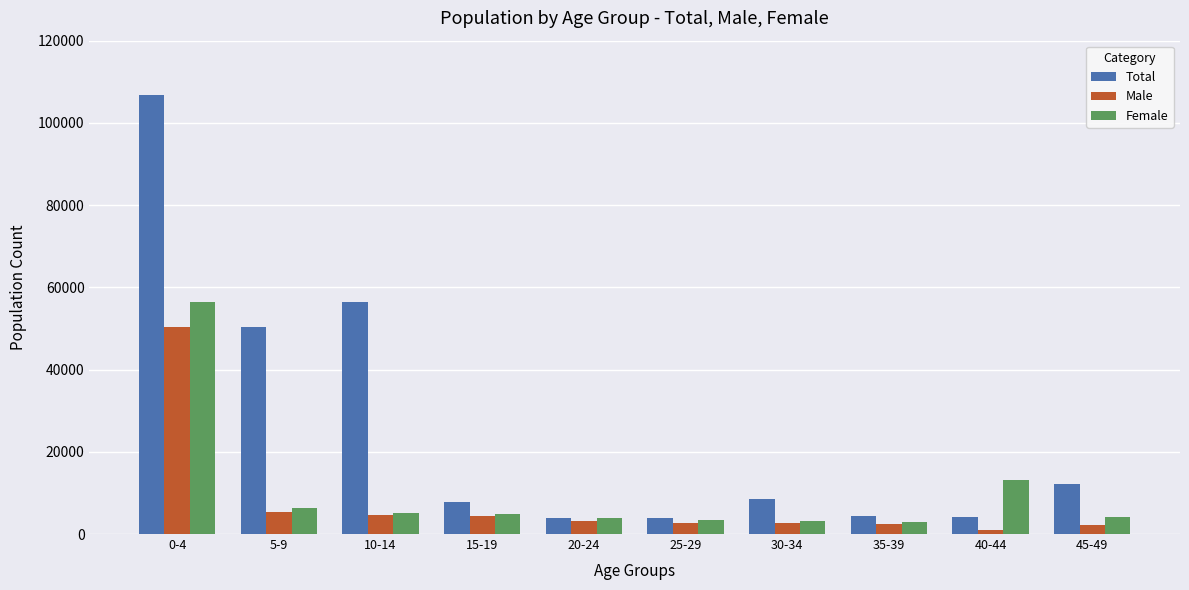

What is the difference between the highest and lowest values at 30-34?

5937